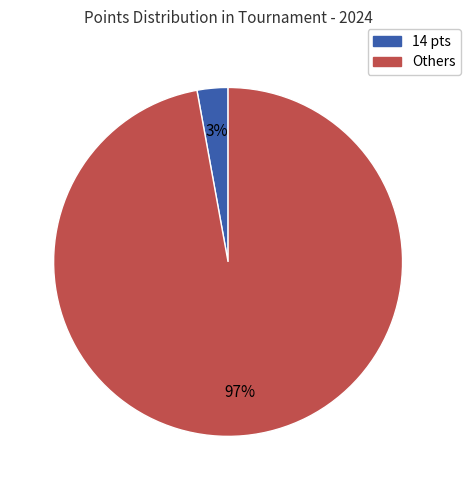

Is there any slice that represents more than half of the pie?

Yes